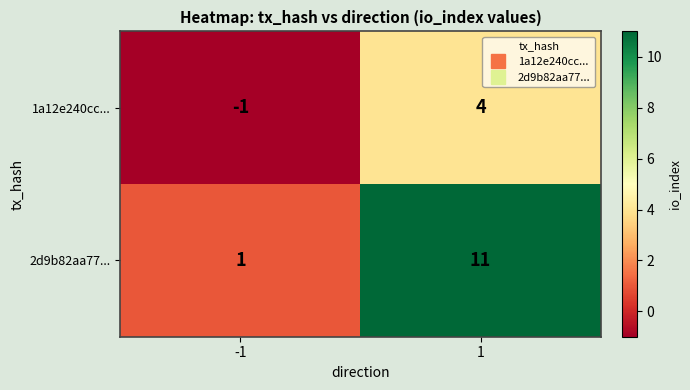

Reading left to right, list all the values displayed in this chart.

1a12e240cc...: -1	4
2d9b82aa77...: 1	11